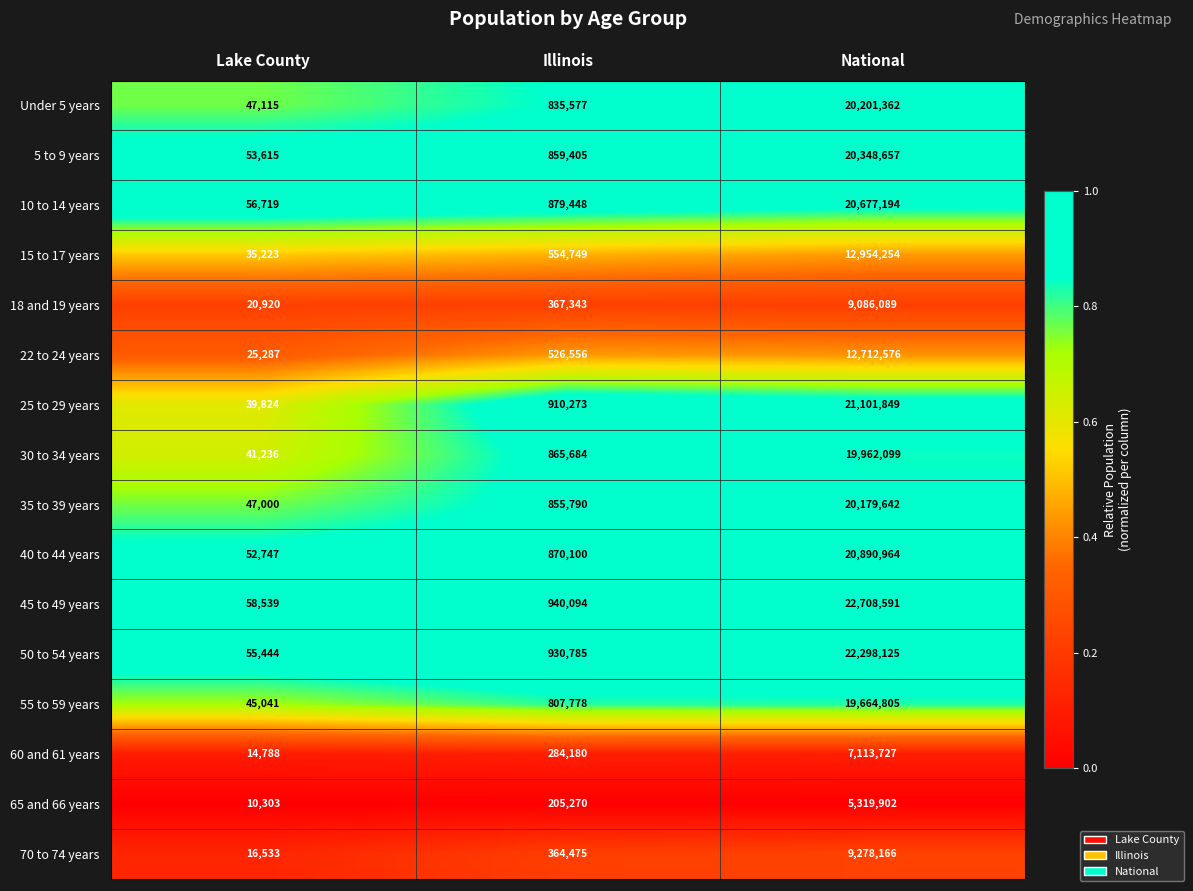

Rank the series by their maximum value, from lowest to highest.

65 and 66 years, 60 and 61 years, 18 and 19 years, 70 to 74 years, 22 to 24 years, 15 to 17 years, 55 to 59 years, 30 to 34 years, 35 to 39 years, Under 5 years, 5 to 9 years, 10 to 14 years, 40 to 44 years, 25 to 29 years, 50 to 54 years, 45 to 49 years